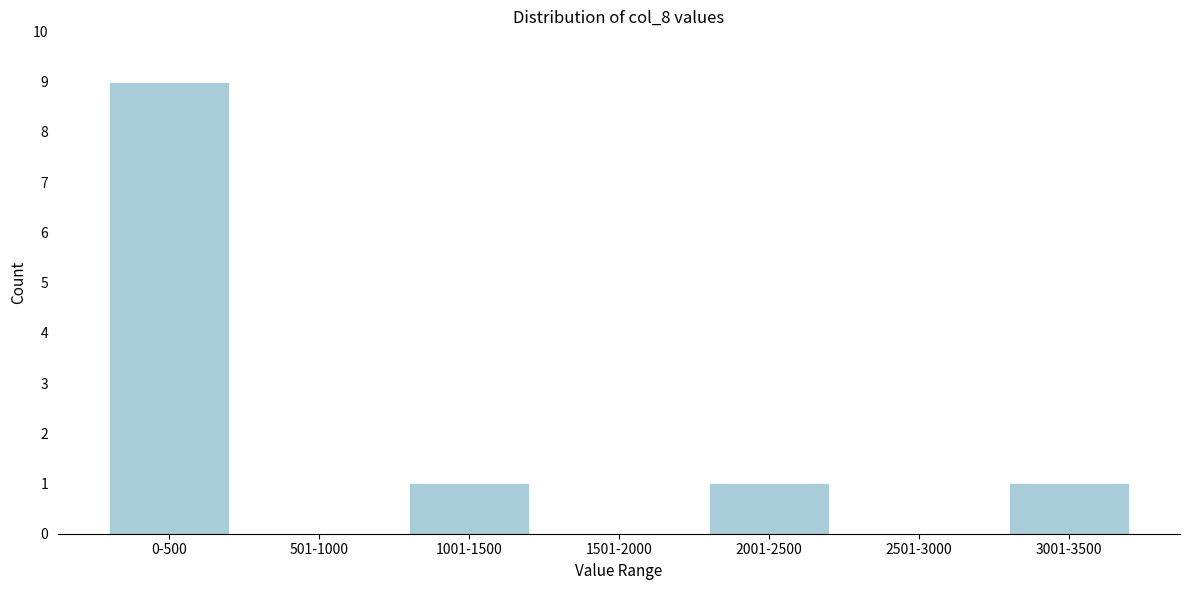

Reading left to right, transcribe all the data shown in this chart.

0-500=9	501-1000=0	1001-1500=1	1501-2000=0	2001-2500=1	2501-3000=0	3001-3500=1